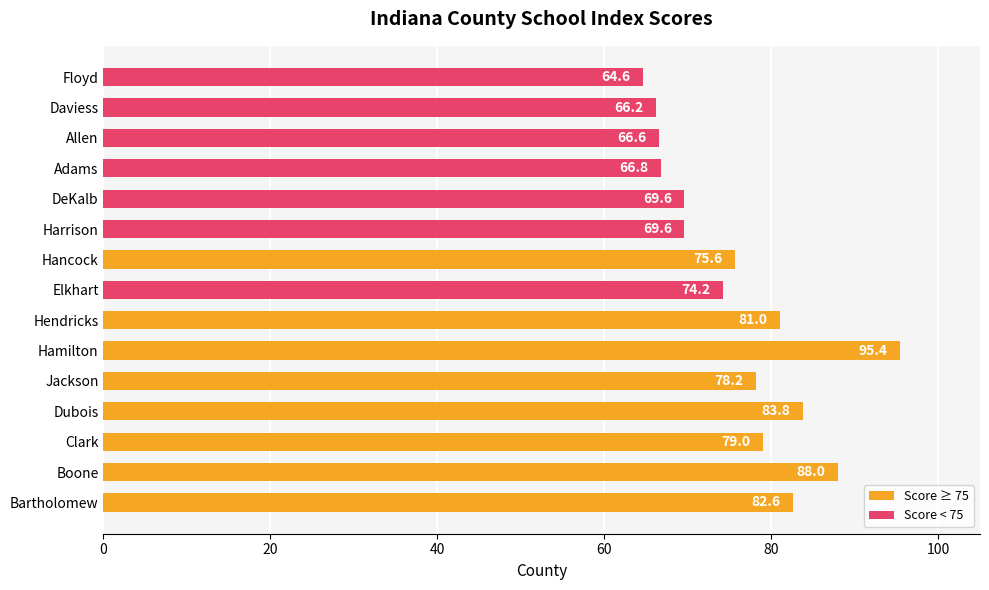

What is the difference between the maximum and minimum values?

30.8